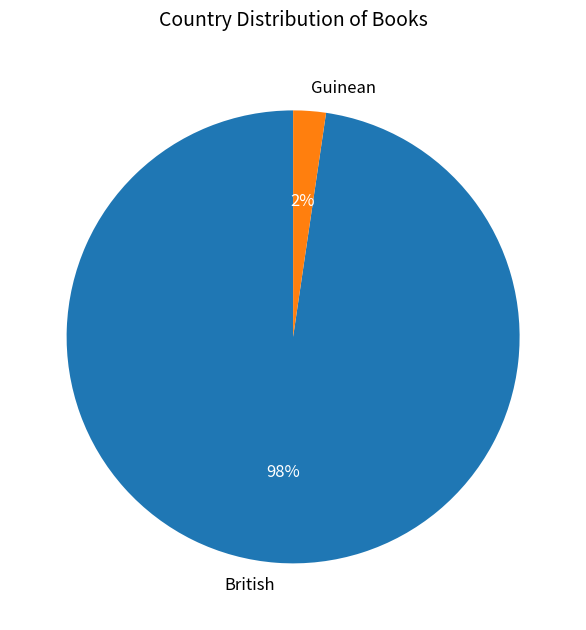

Rank the categories by value from lowest to highest.

Guinean, British